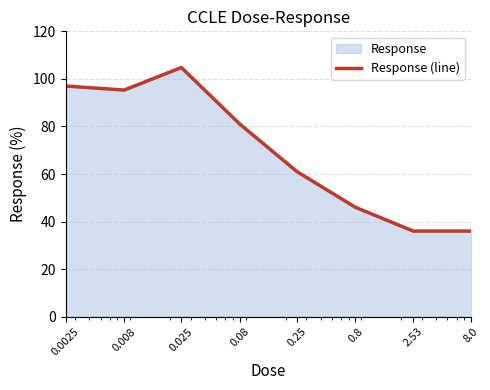

Read the value at 0.08.

81.0